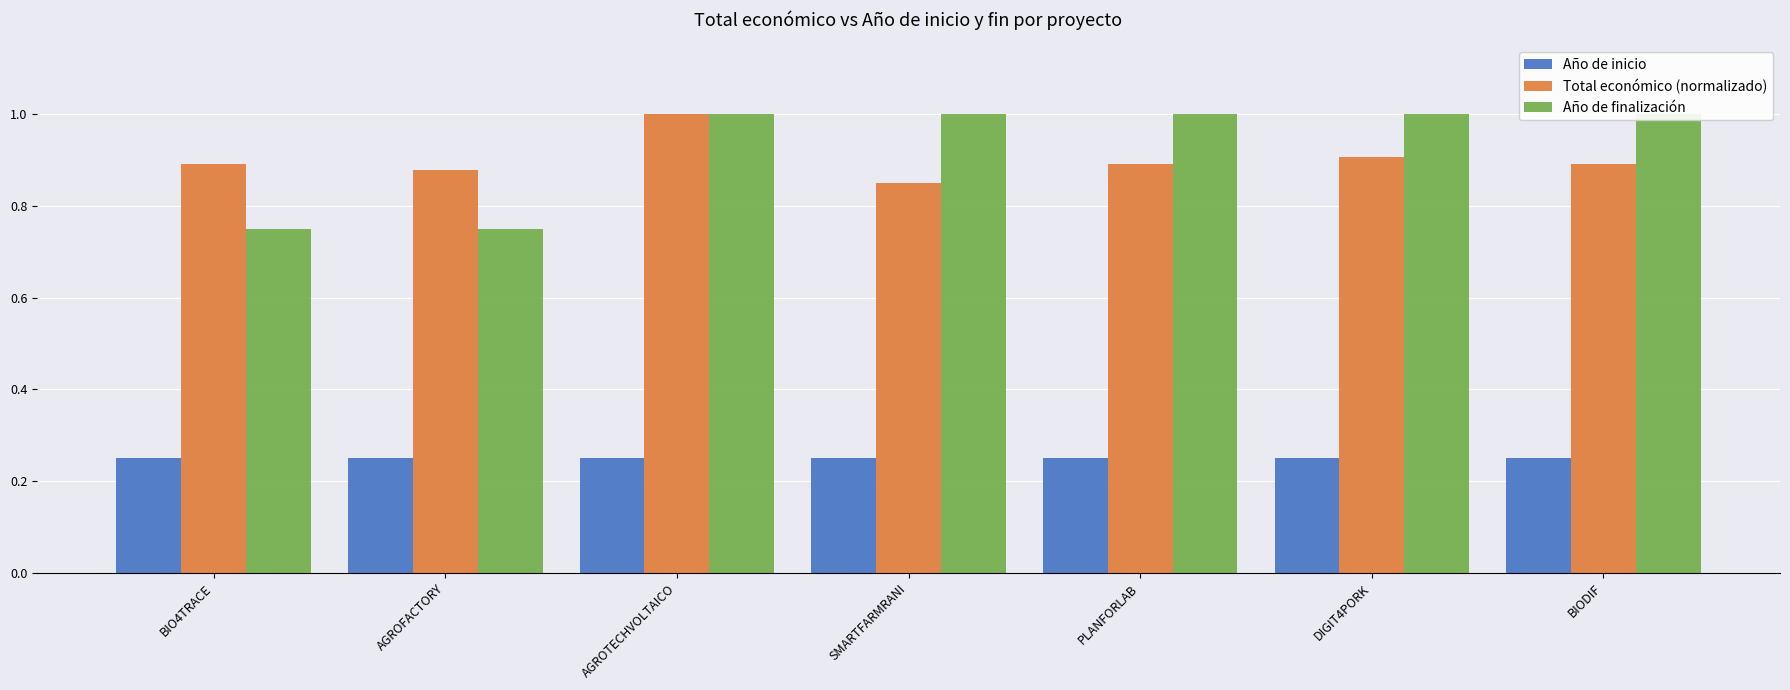

At SMARTFARMRANI, list the series in order from smallest to largest.

Año de inicio, Total económico (normalizado), Año de finalización